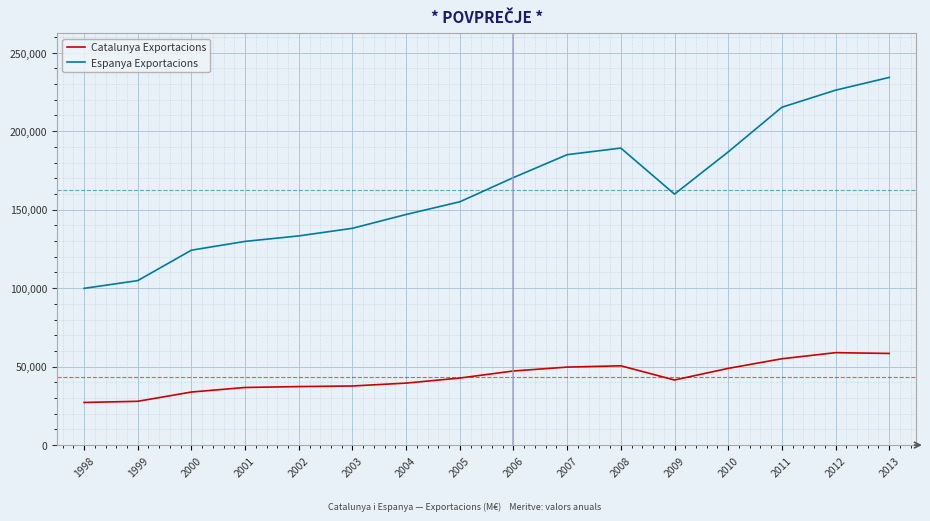

True or false: Espanya Exportacions and Catalunya Exportacions cross at least once.

False